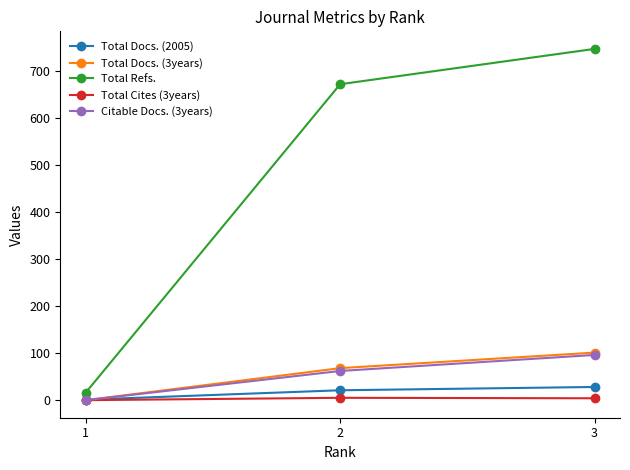

What is the total value across all series at 1?

17